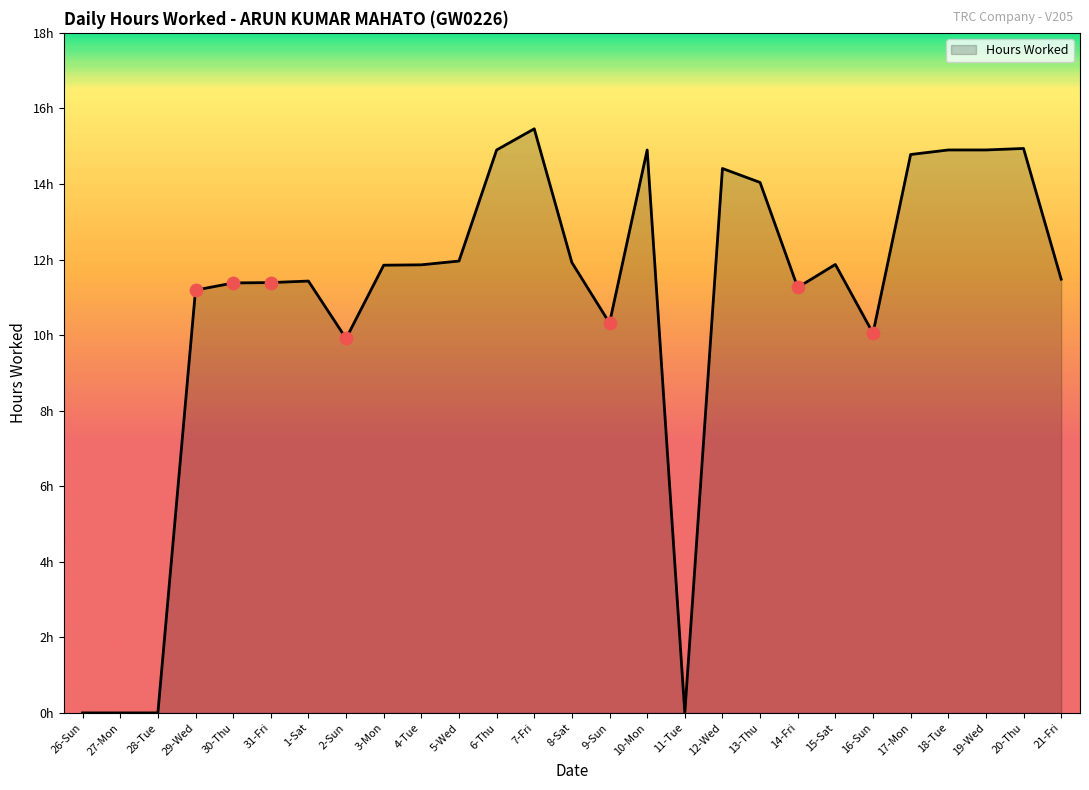

Does the chart have visible grid lines?

No